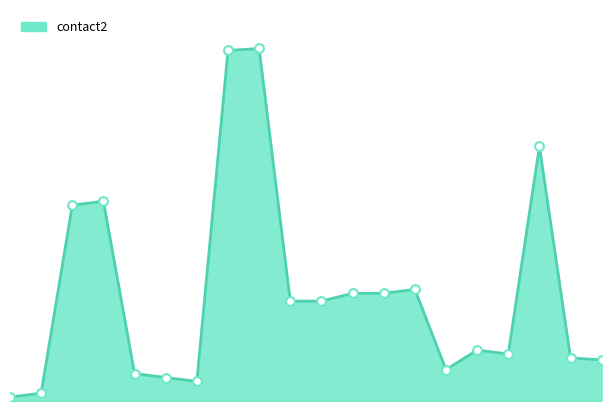

How many lines are shown in the chart?

1